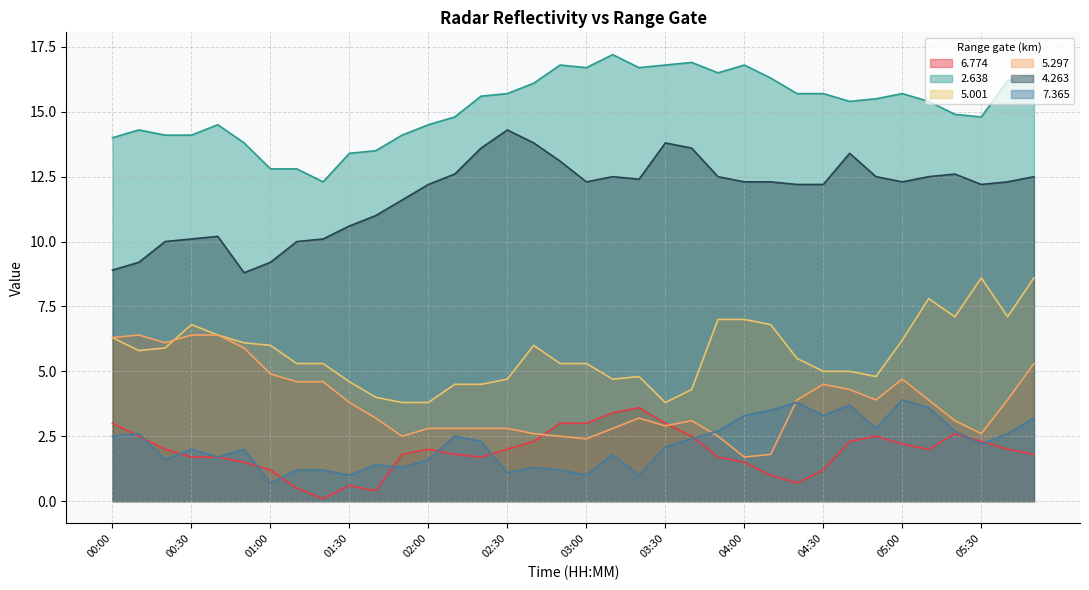

What is the value of the   4.263 point at the 12th from the left?

11.6